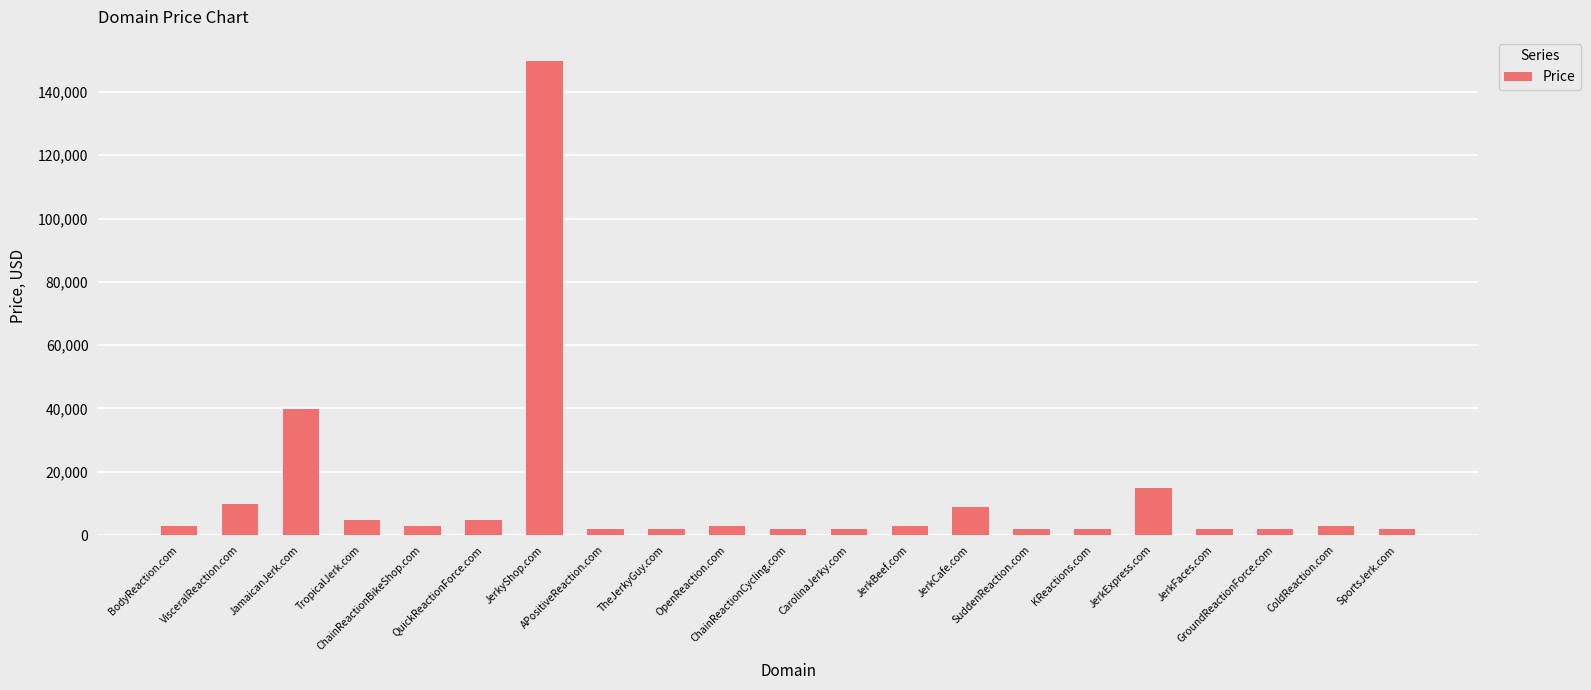

Between JerkFaces.com and QuickReactionForce.com, which is larger?

QuickReactionForce.com